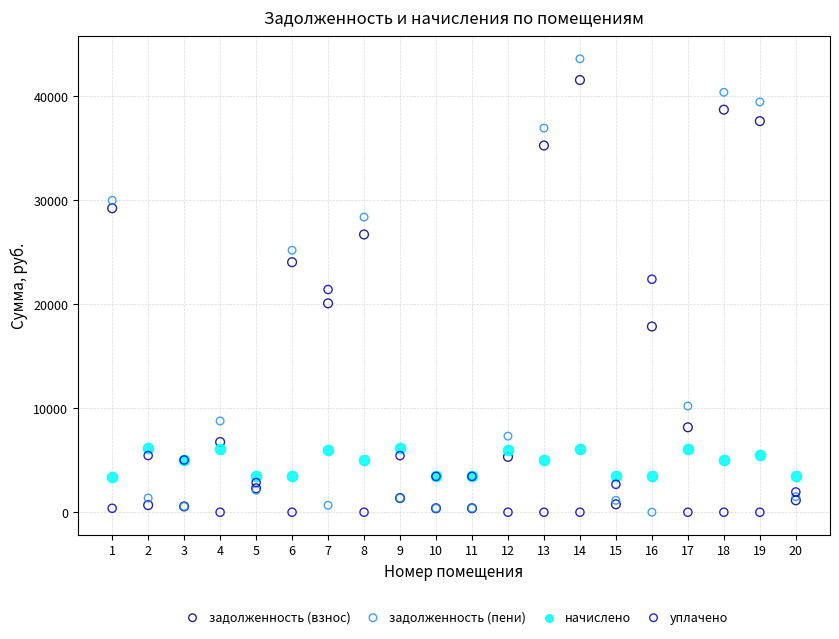

What are all the series names shown in the legend?

задолженность (взнос), задолженность (пени), начислено, уплачено